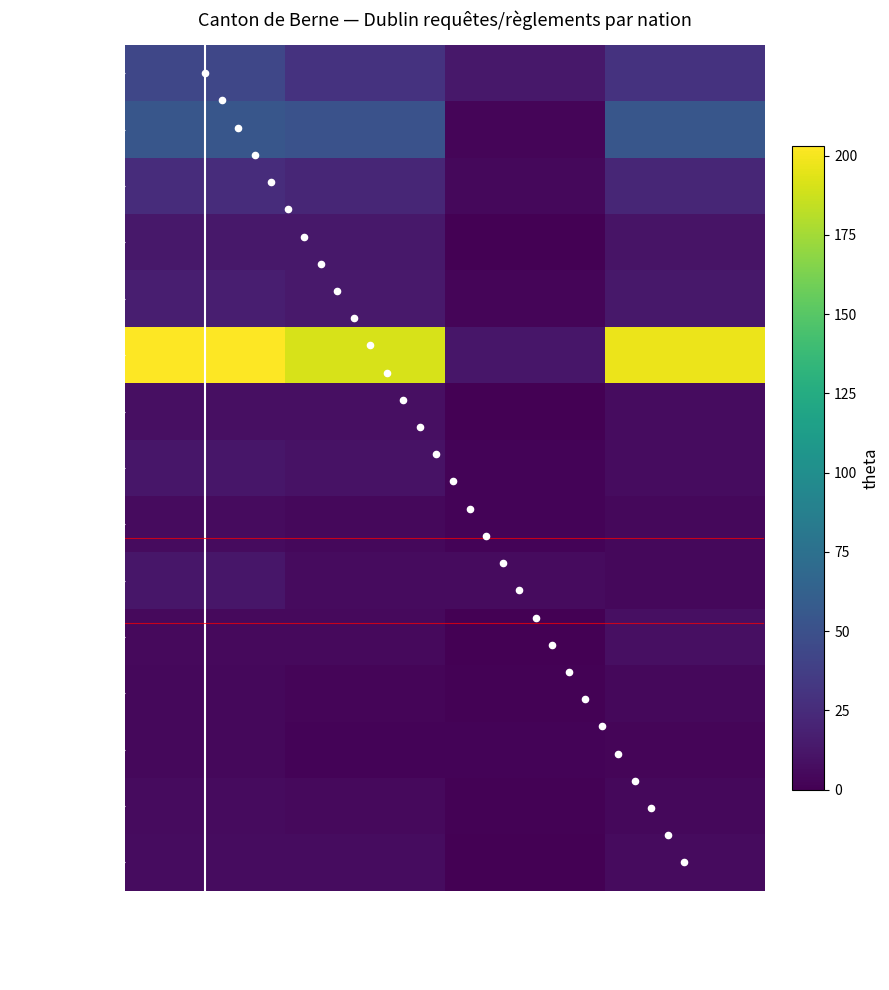

What is the difference between the maximum and minimum values in the Ghana series?

13